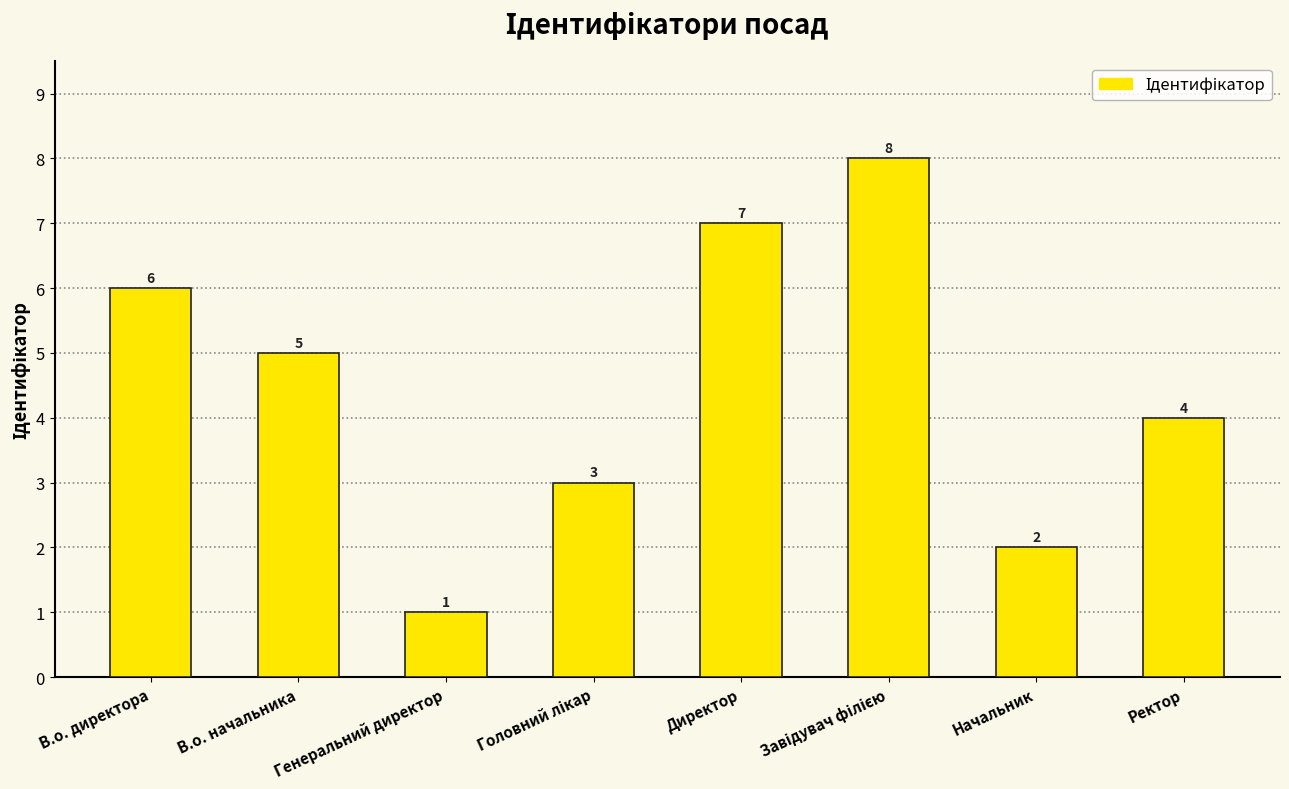

Which category has the lowest value across all series?

Генеральний директор